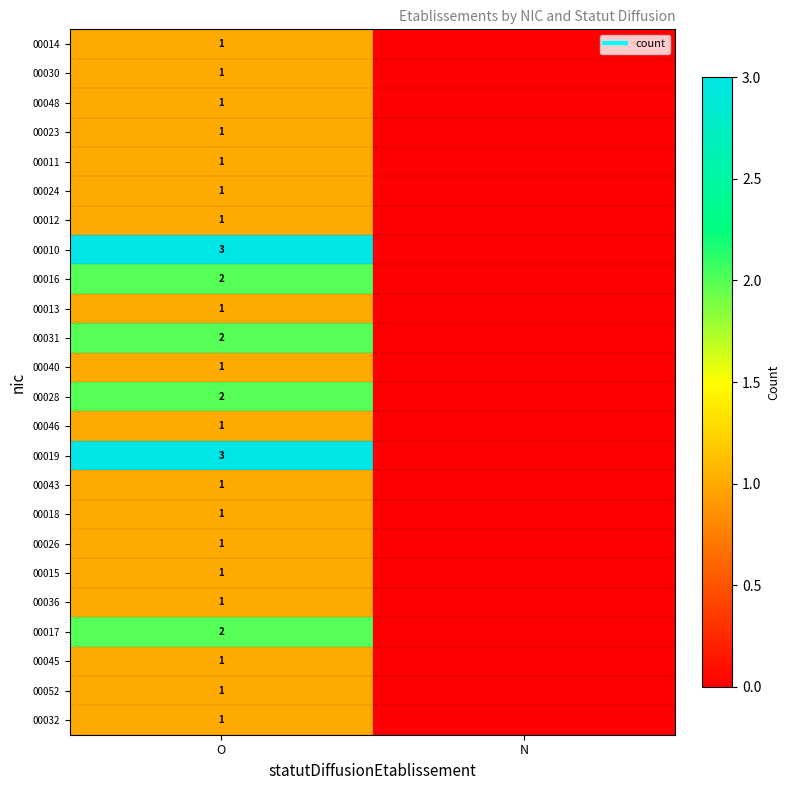

Which series has the widest spread of values?

00010